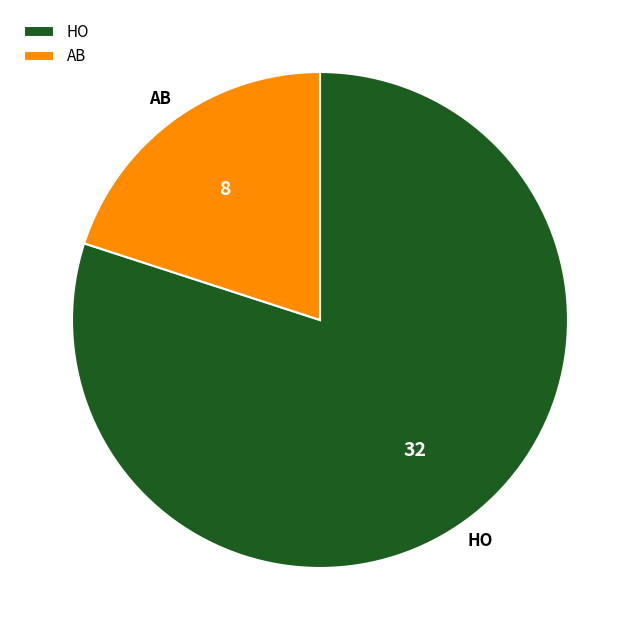

True or false: AB accounts for 20% of the total.

True